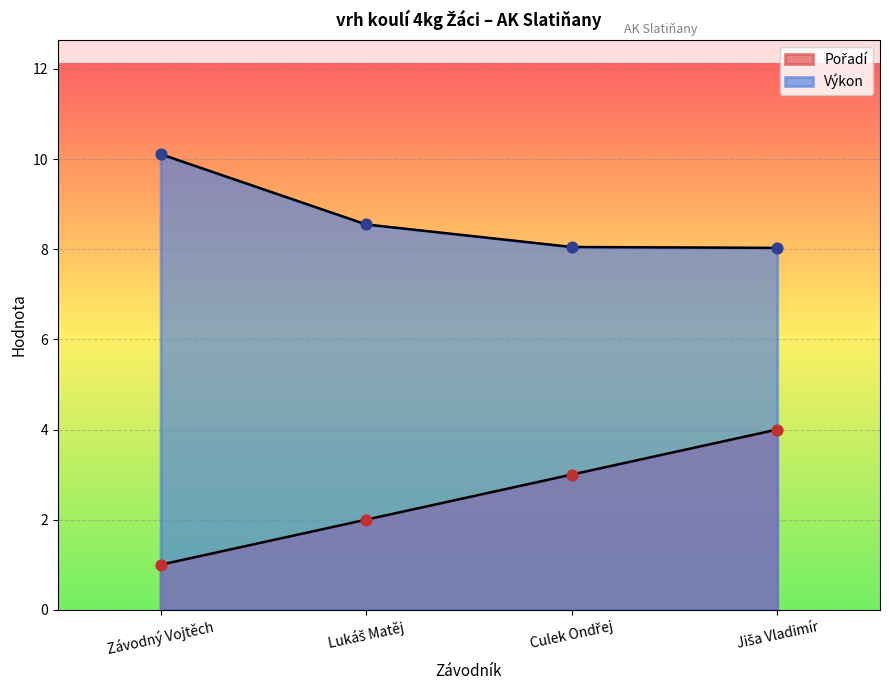

Which series reaches the minimum Y coordinate?

Pořadí